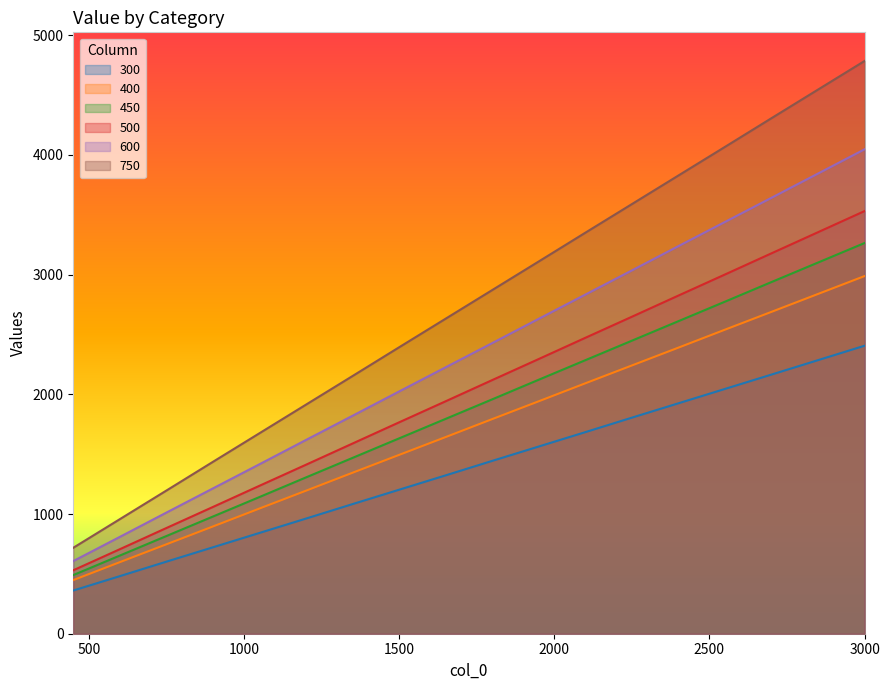

True or false: 300 has a value of 474 at 450.

False